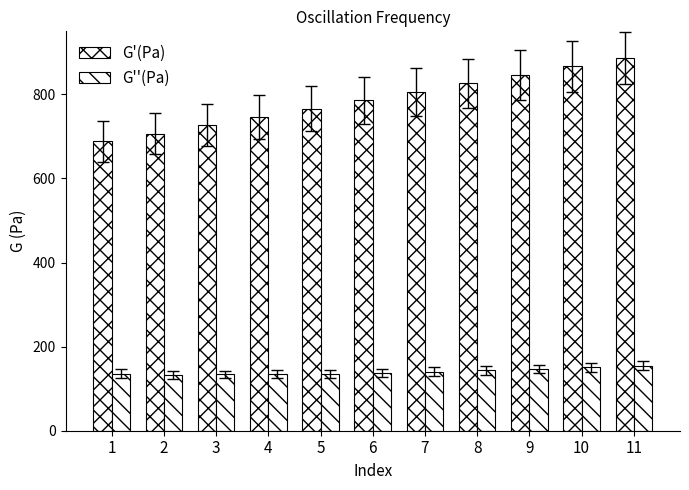

What is the difference between the maximum and second lowest values in the G''(Pa) series?

20.4